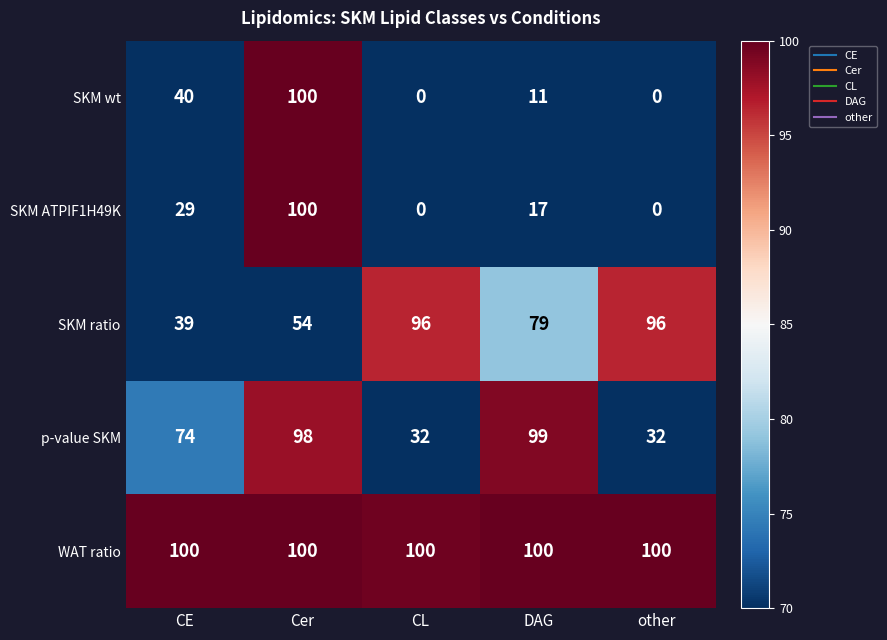

The SKM ratio series shows 20 at Cer. True or false?

False